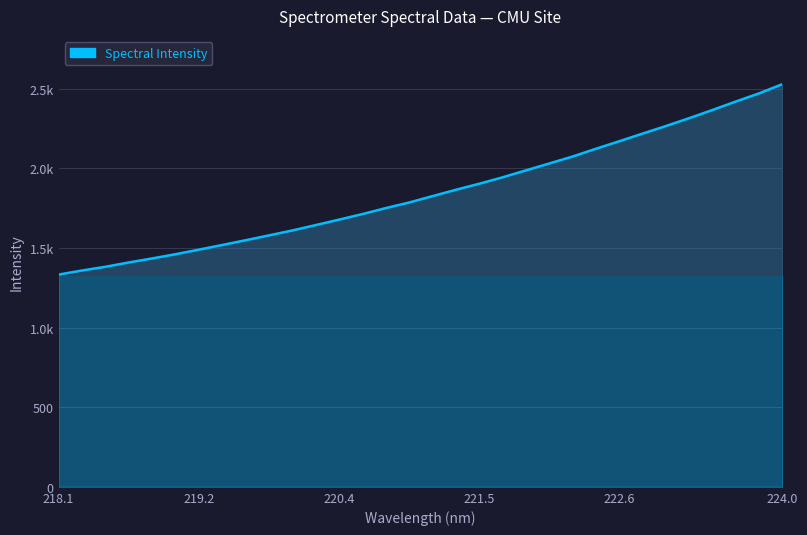

Does the chart have visible grid lines?

Yes